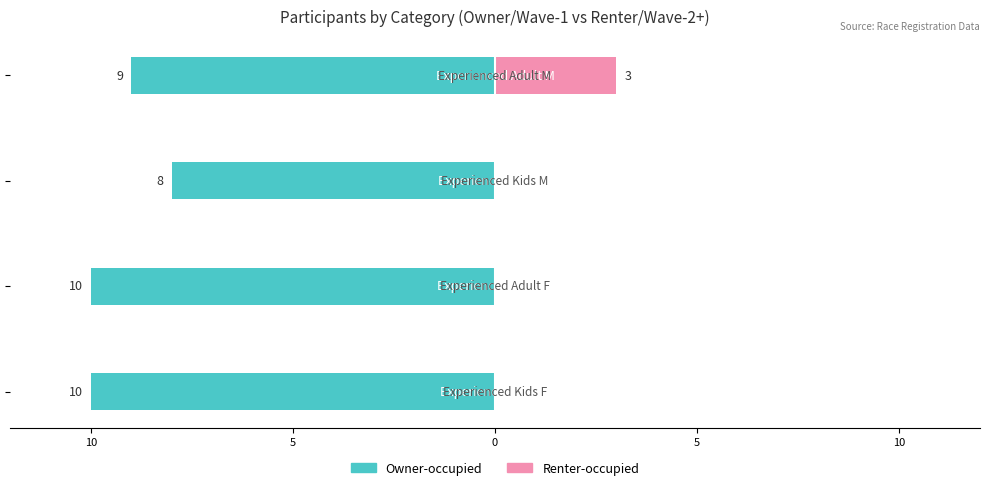

Which series changed the most between 5 and 0?

Renter-occupied